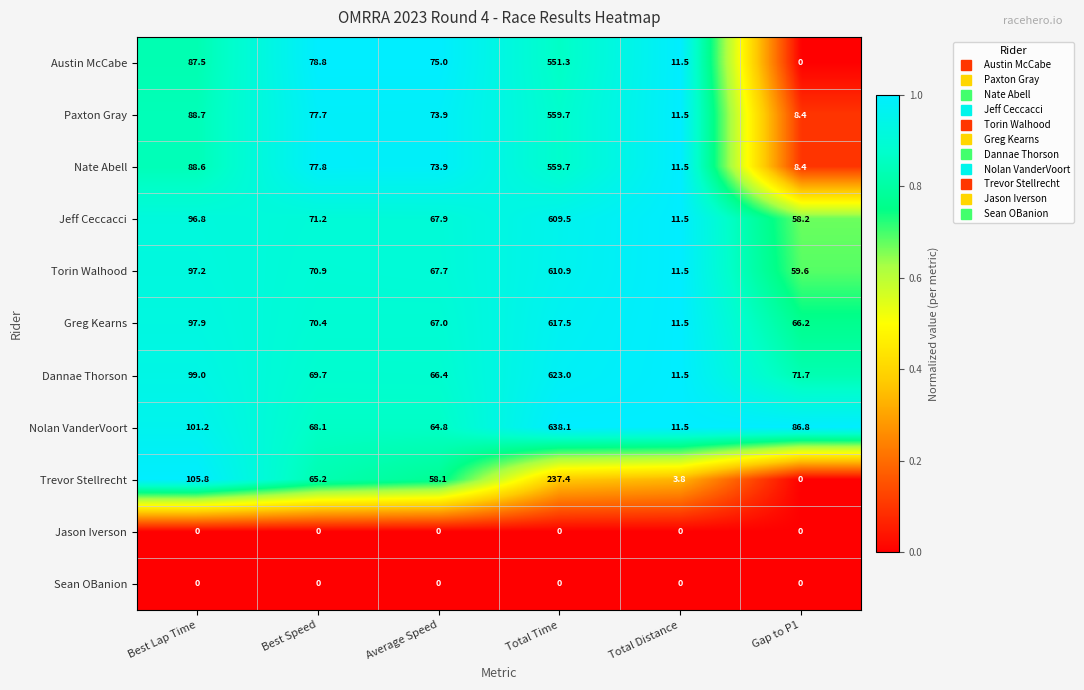

Rank the categories by Nolan VanderVoort value from lowest to highest.

Total Distance, Average Speed, Best Speed, Gap to P1, Best Lap Time, Total Time